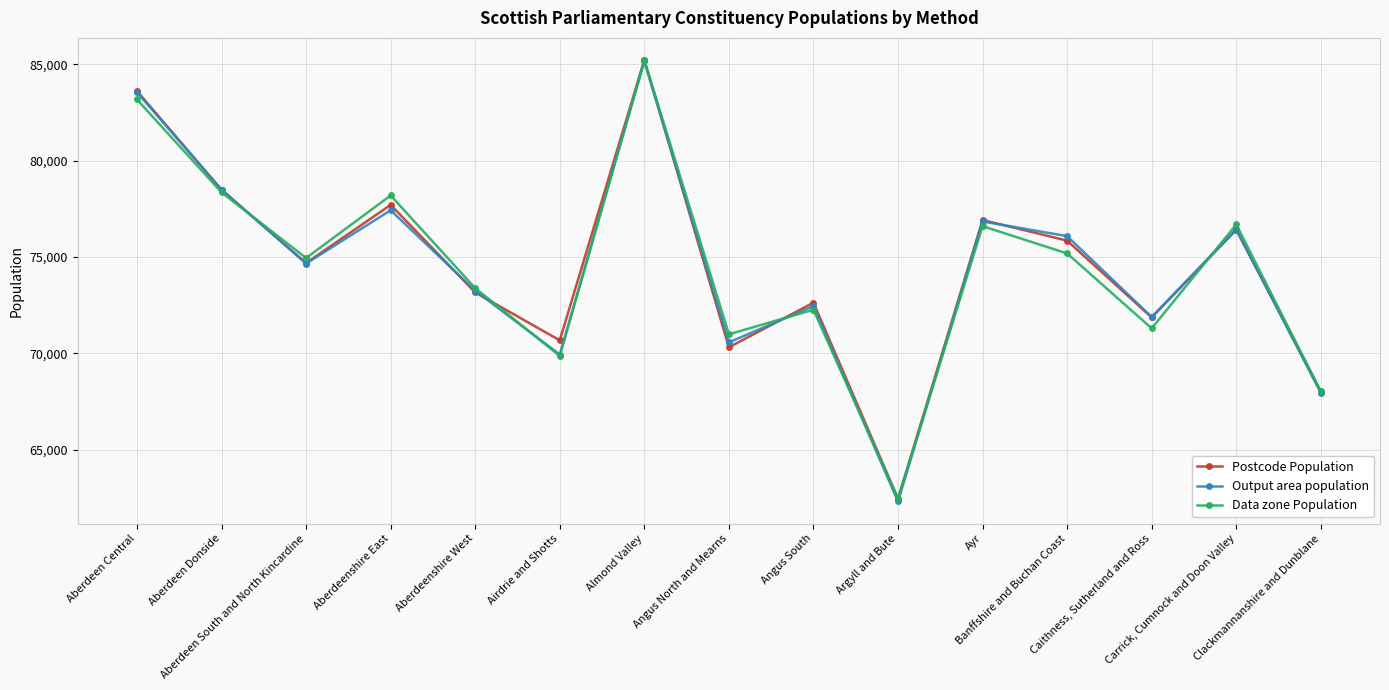

Which series has the widest spread of values?

Output area population